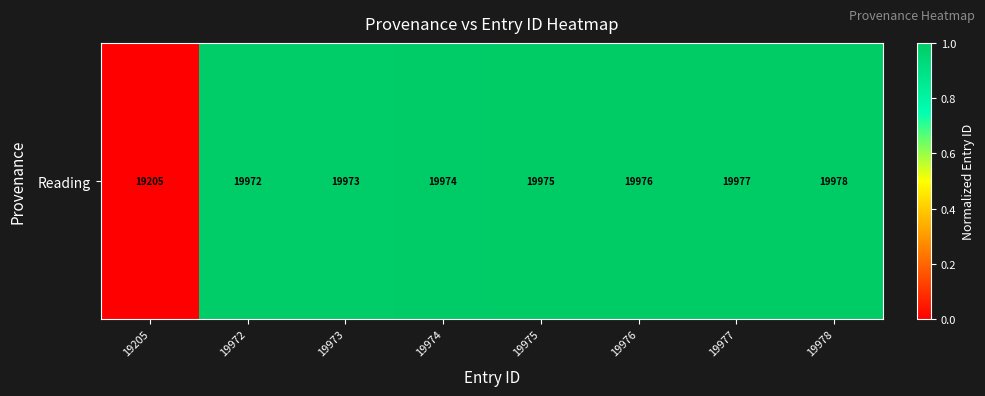

Reading left to right, transcribe all the data shown in this chart.

19205=0.0	19972=1.0	19973=1.0	19974=1.0	19975=1.0	19976=1.0	19977=1.0	19978=1.0